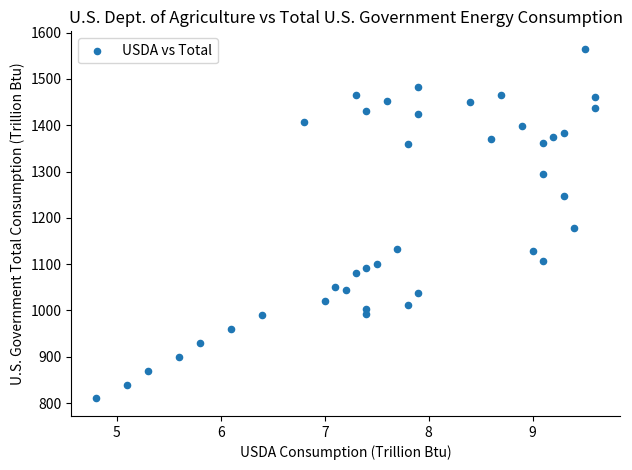

What is the range of Y values (max minus min)?

755.0